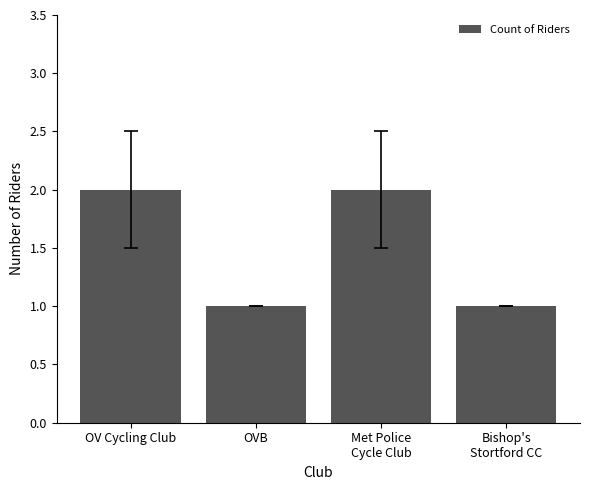

What is the smallest value displayed?

1